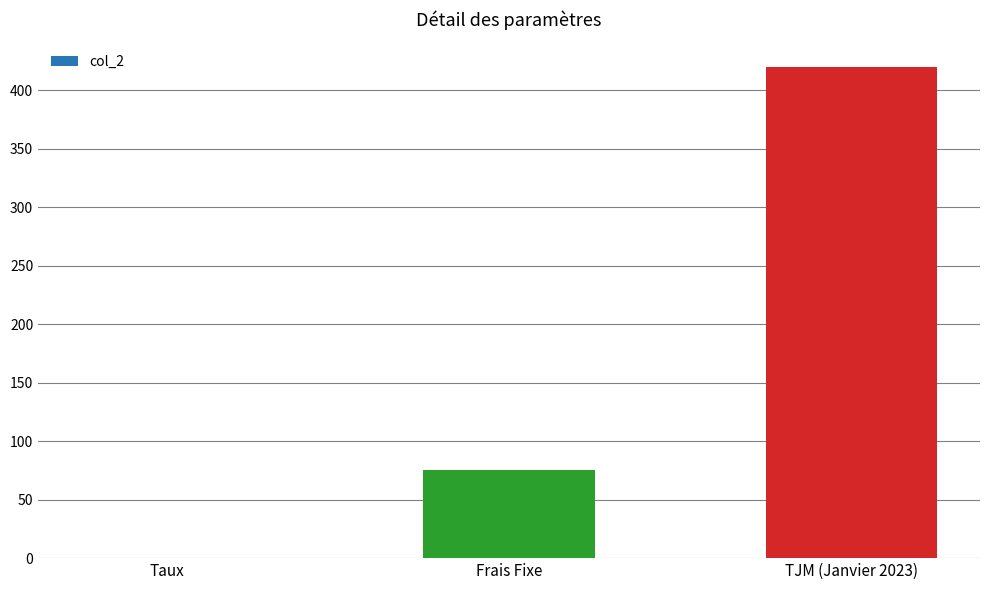

Where is the data nearest to the value 210?

Frais Fixe